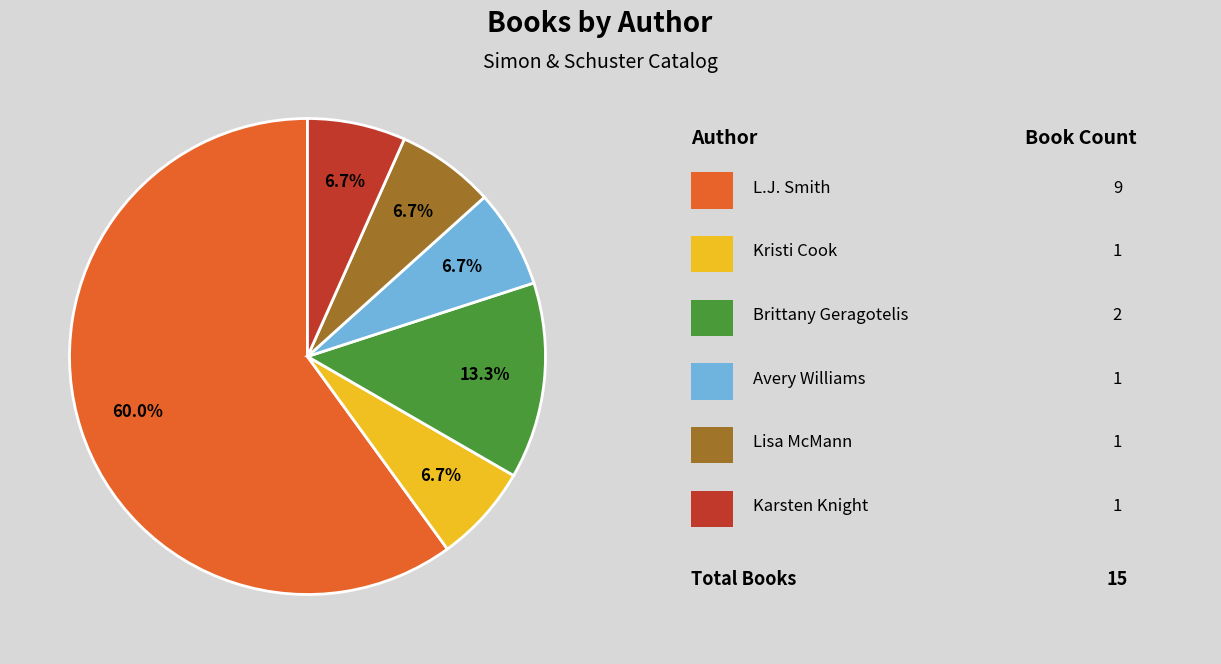

To the nearest percent, what is the average slice percentage?

17%